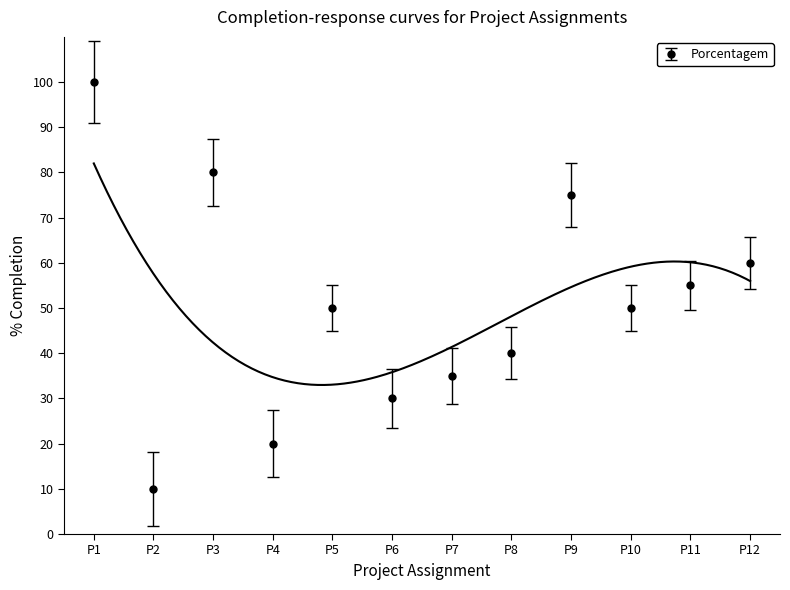

What is the smallest value displayed?

10.0